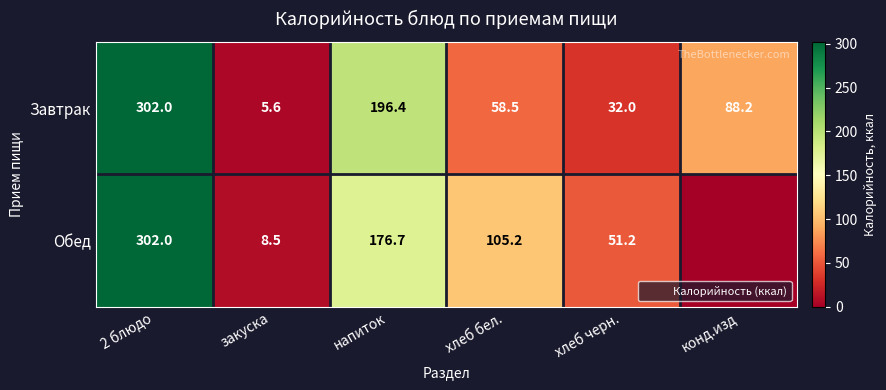

Which series has the largest total across all categories?

Завтрак